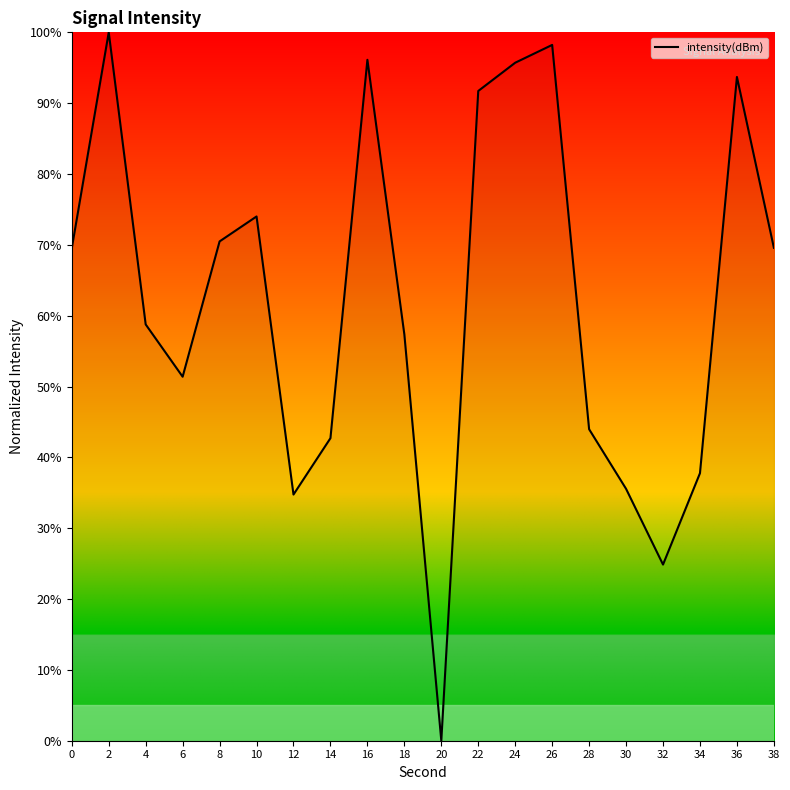

True or false: the data has more than 0 interior local peaks.

True